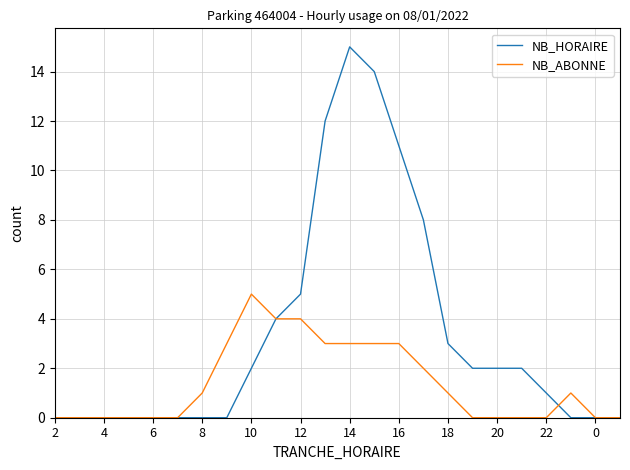

What is the highest value of the NB_ABONNE series?

5